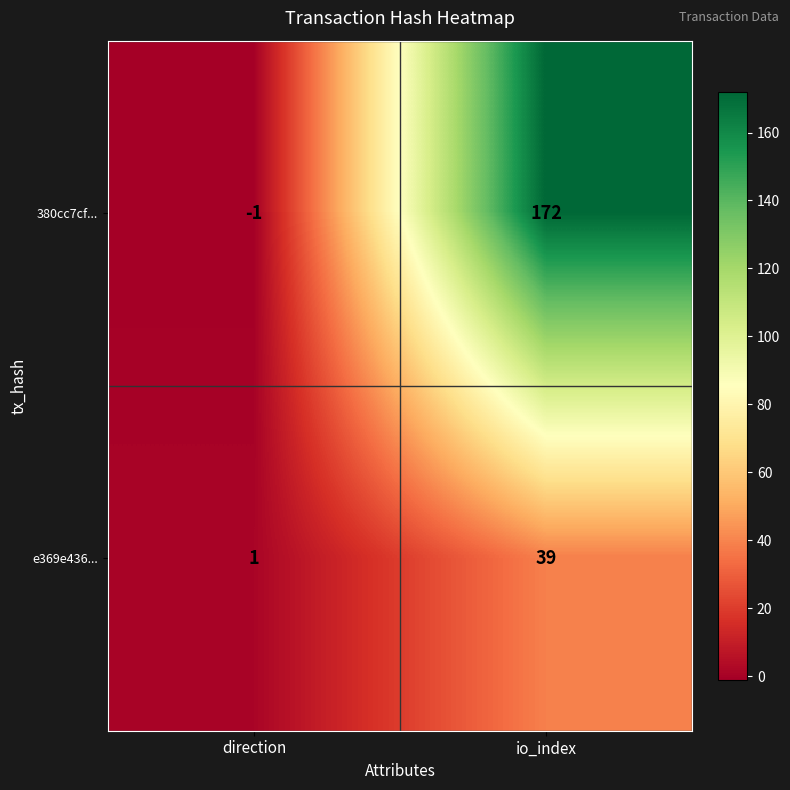

The value of 380cc7cf... at io_index is 39. True or false?

False